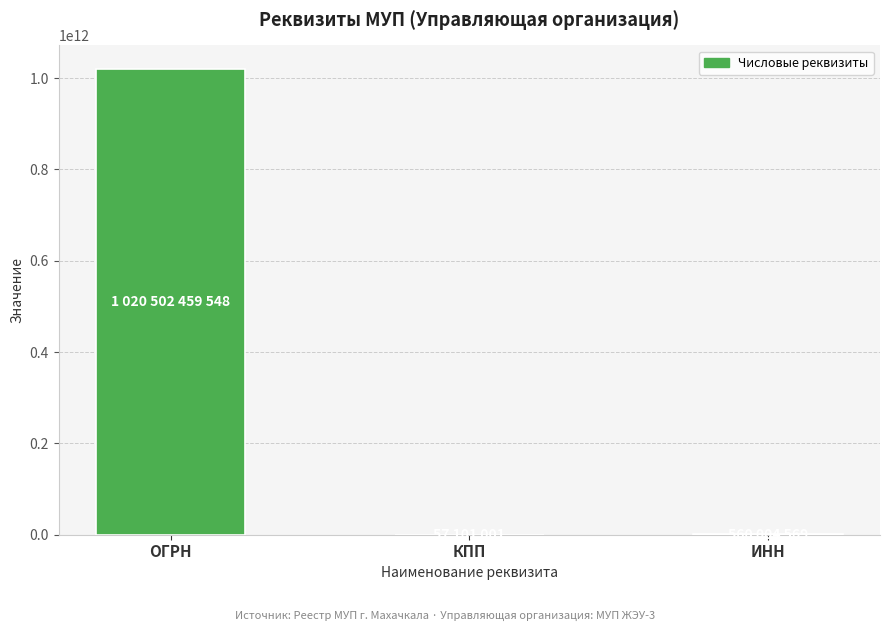

The chart shows a value of 1020502459548 at ОГРН. True or false?

True